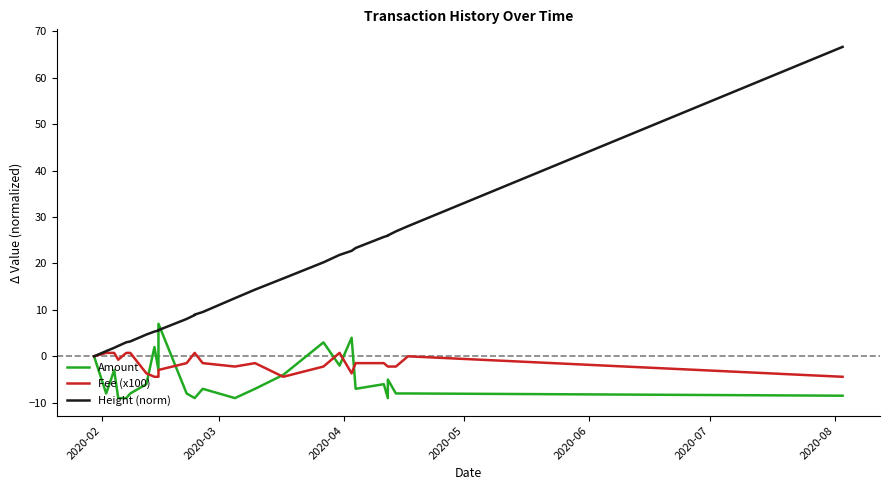

How many categories are shown in the chart?

27